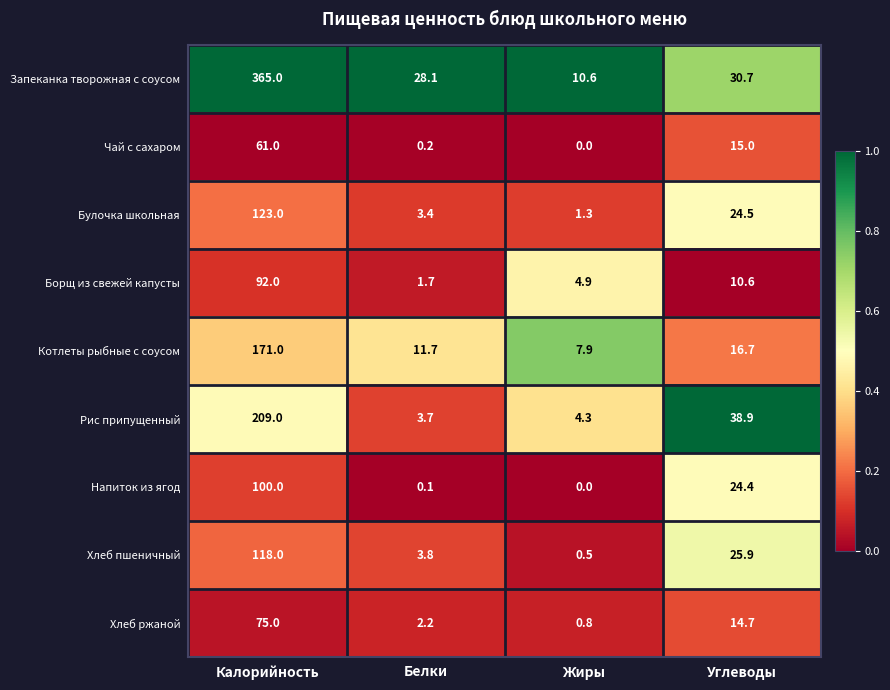

What is the difference between the second highest and second lowest values in the Запеканка творожная с соусом series?

2.6